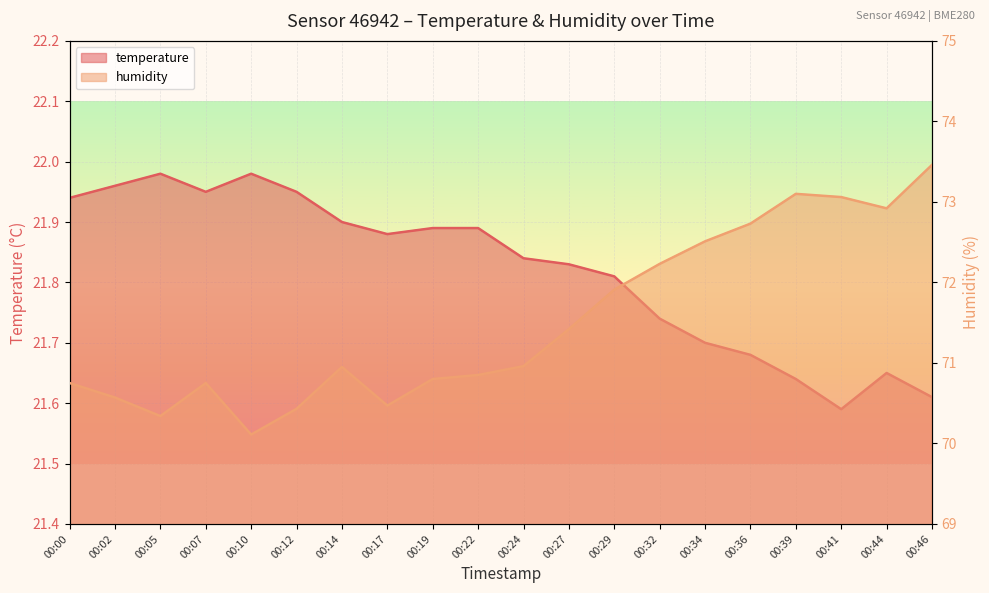

What is the maximum value for humidity?

73.5